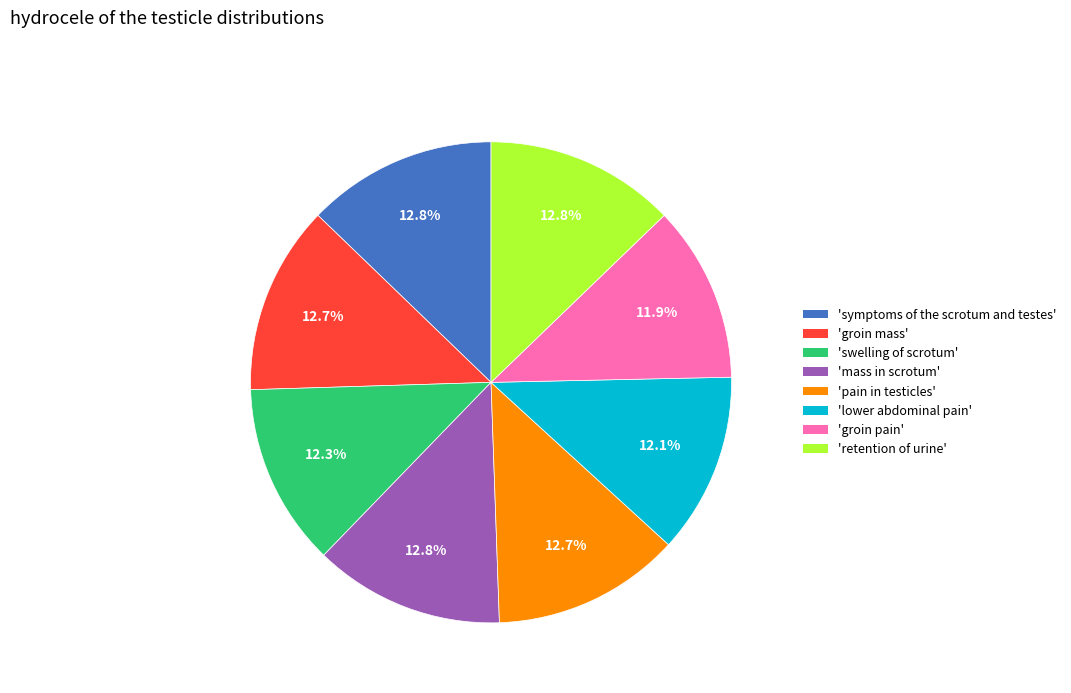

What percentage is NOT represented by 'symptoms of the scrotum and testes'?

87.2%